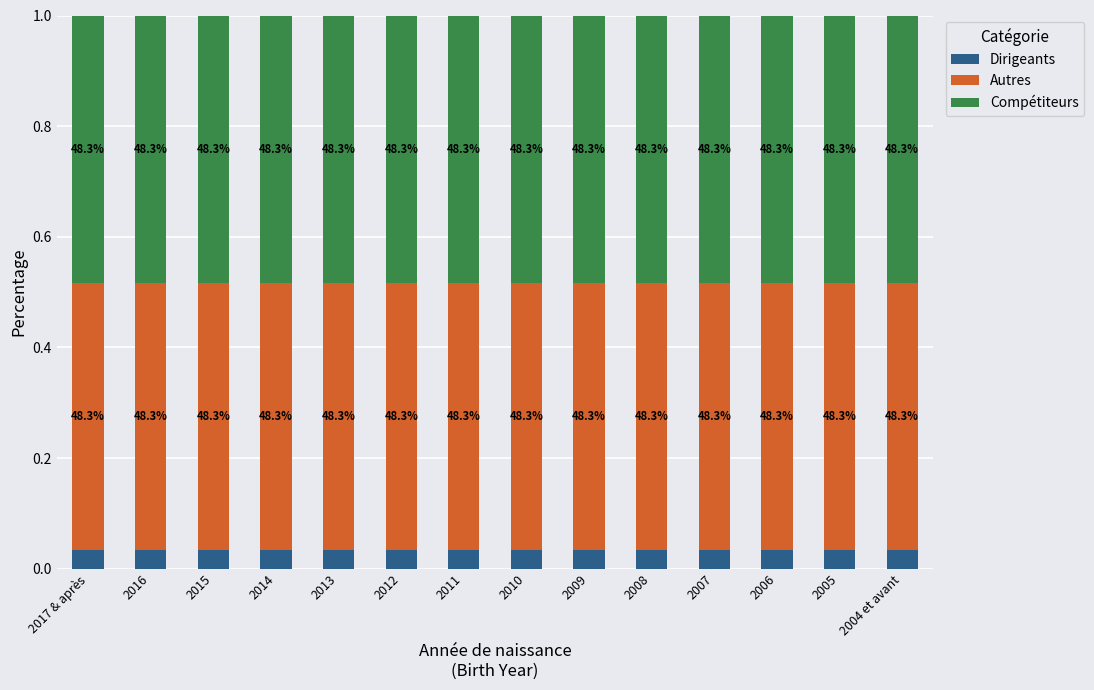

The Dirigeants series shows 0.0 at 2011. True or false?

True